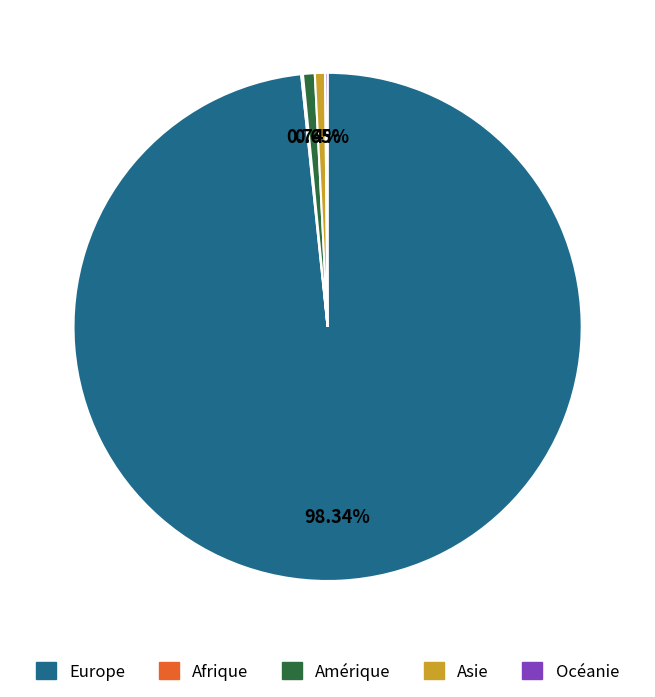

Do Amérique and Asie together represent more than half of the pie?

No